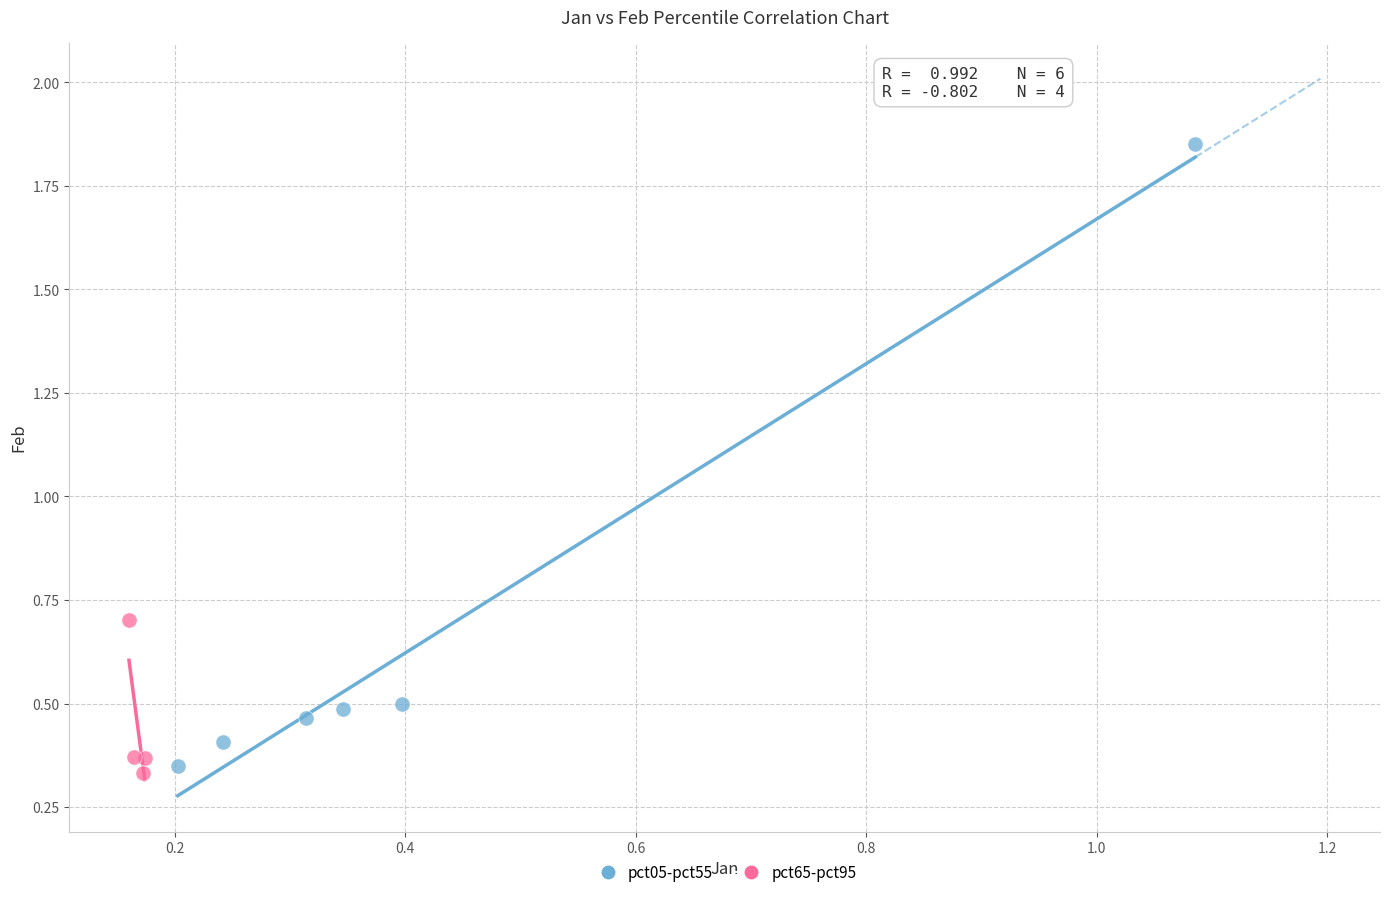

Which series reaches the maximum Y coordinate?

pct05-pct55